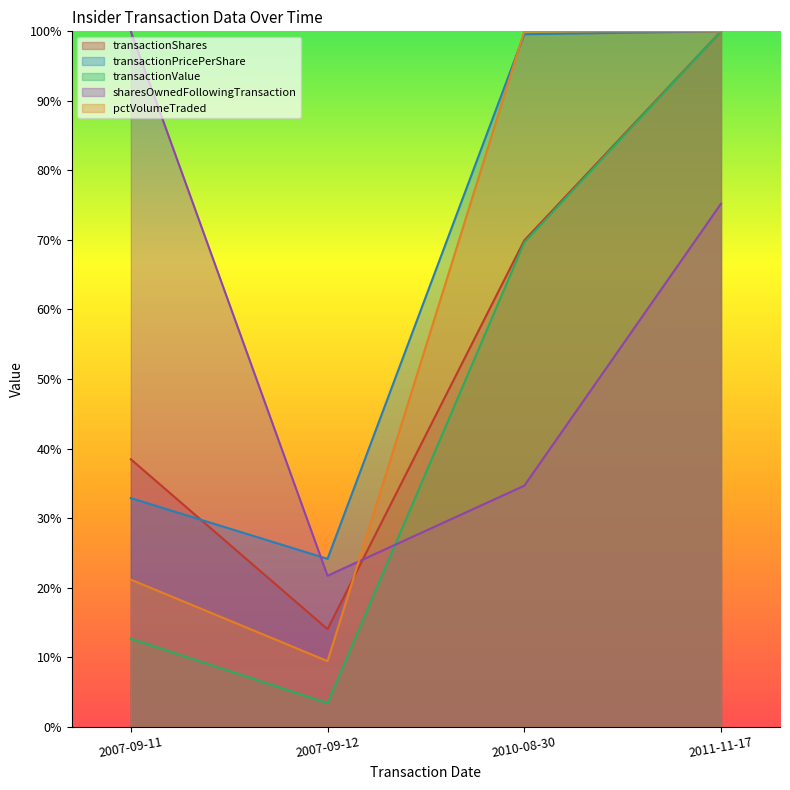

Reading left to right, transcribe all the data shown in this chart.

transactionShares: 38.5	14.0	69.9	100.0
transactionPricePerShare: 32.9	24.1	99.6	100.0
transactionValue: 12.6	3.4	69.6	100.0
sharesOwnedFollowingTransaction: 100.0	21.7	34.7	75.2
pctVolumeTraded: 21.1	9.4	100.0	100.0